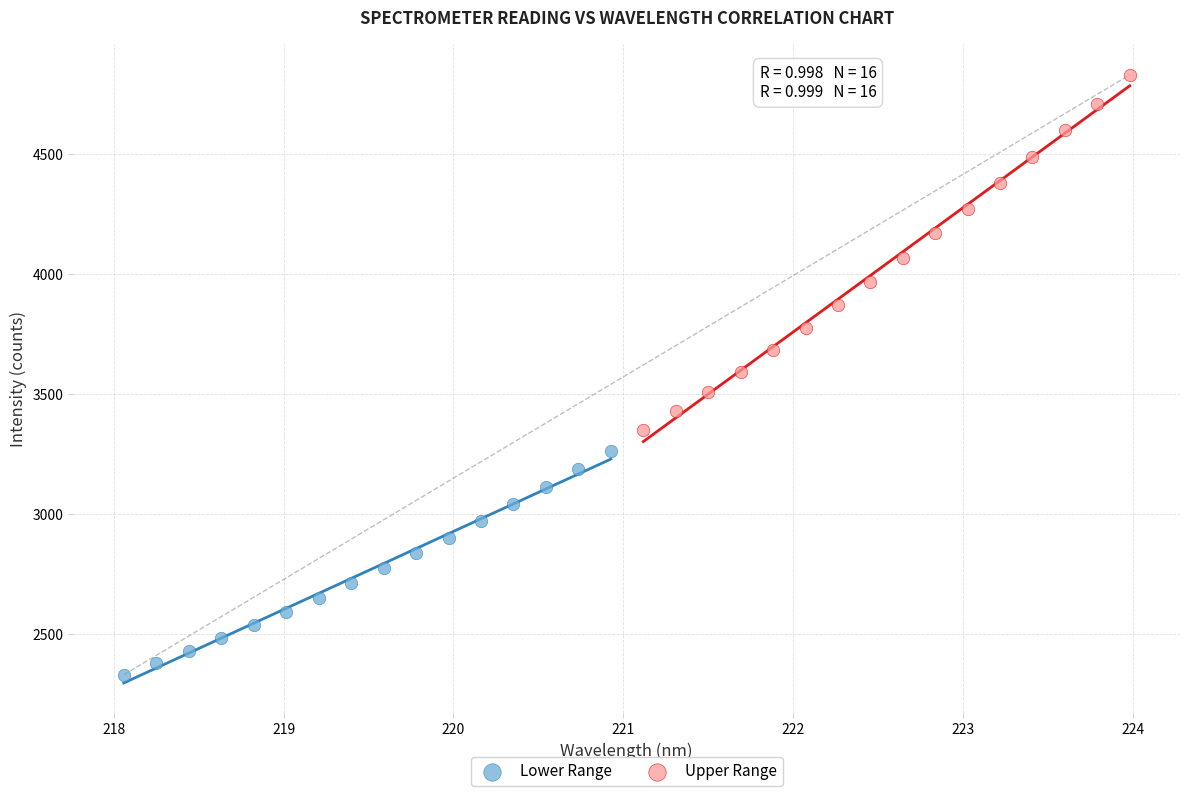

Which series has the widest spread of Y values?

Upper Range